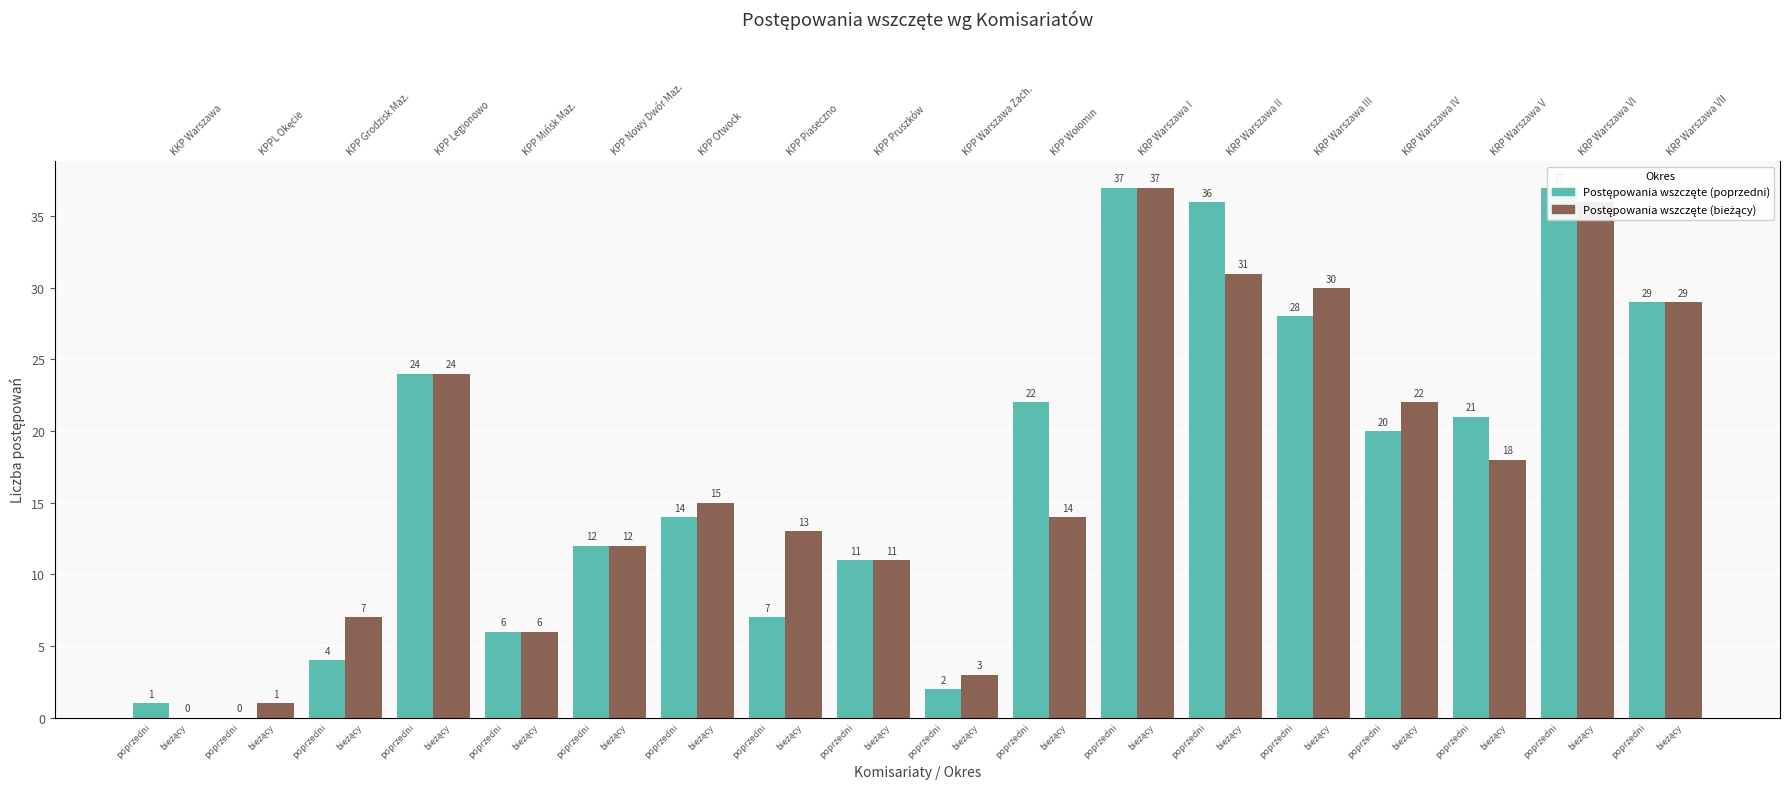

Reading right to left, transcribe all the data shown in this chart.

Postępowania wszczęte (poprzedni): 29	37	21	20	28	36	37	22	2	11	7	14	12	6	24	4	0	1
Postępowania wszczęte (bieżący): 29	36	18	22	30	31	37	14	3	11	13	15	12	6	24	7	1	0